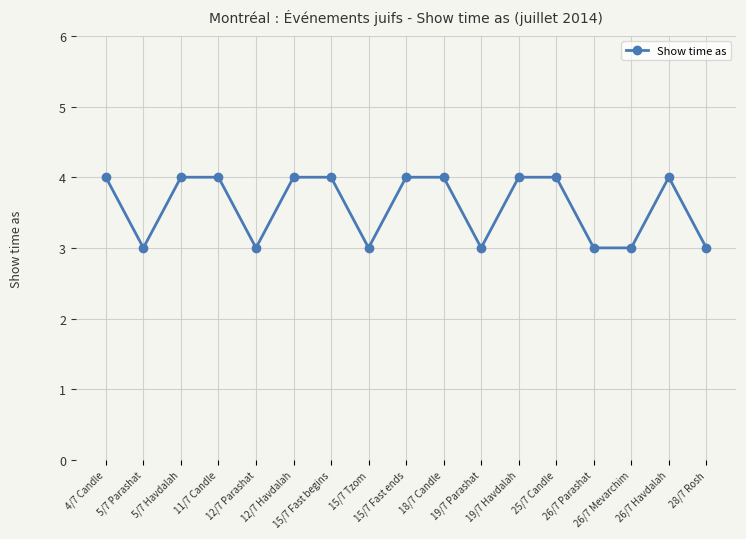

What position from the right is 12/7 Parashat?

13